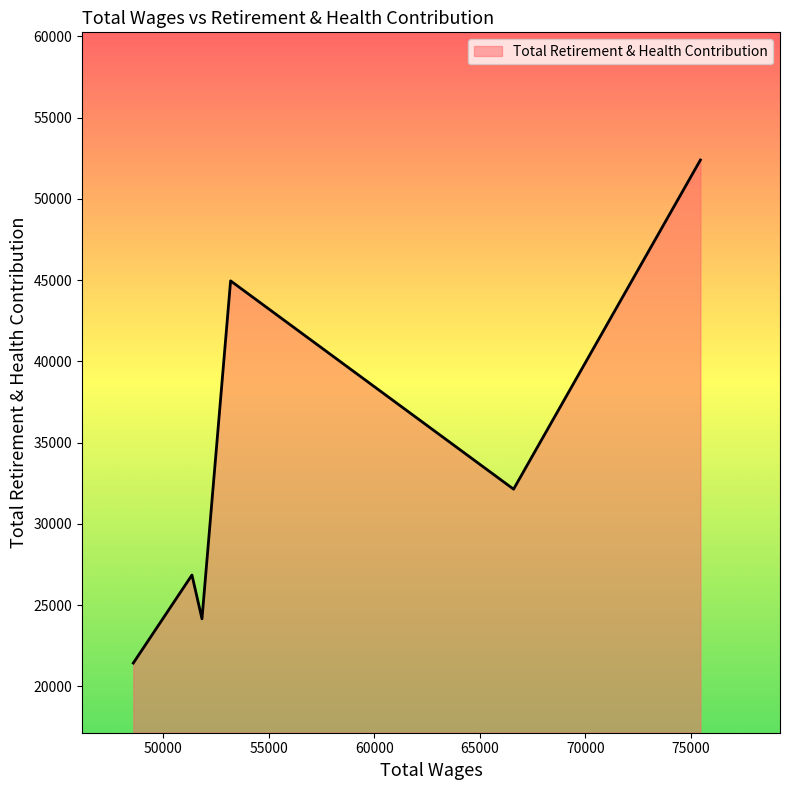

What is the sum of all values?

201922